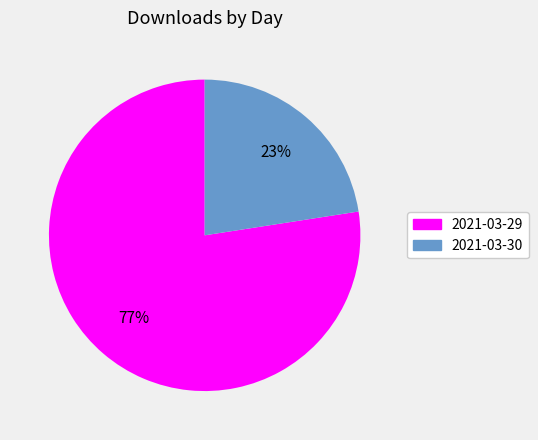

Count the number of slices in the pie.

2